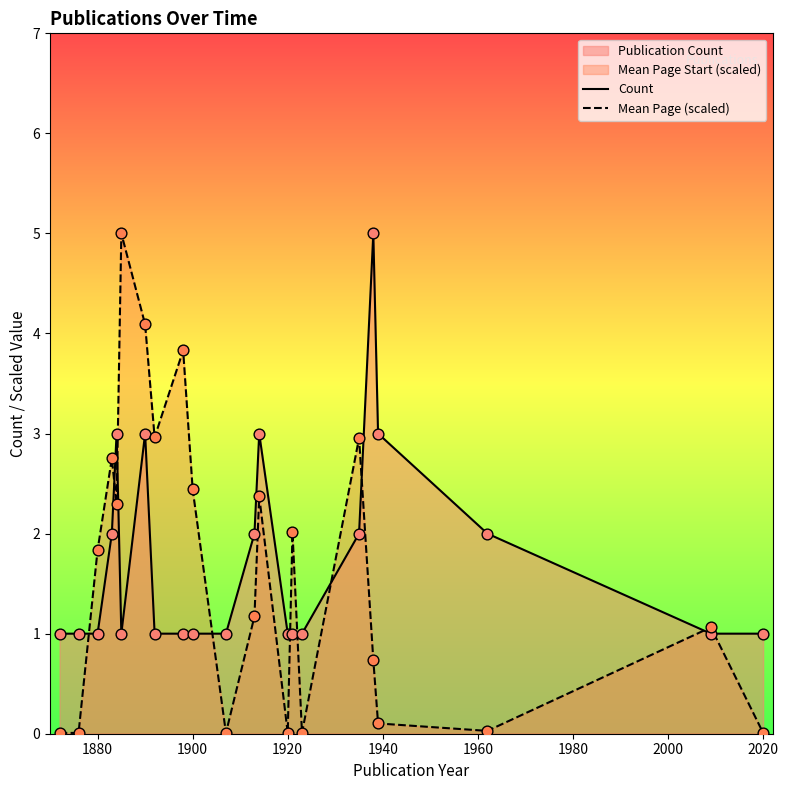

Which series reaches the minimum Y coordinate?

Mean Page (scaled)